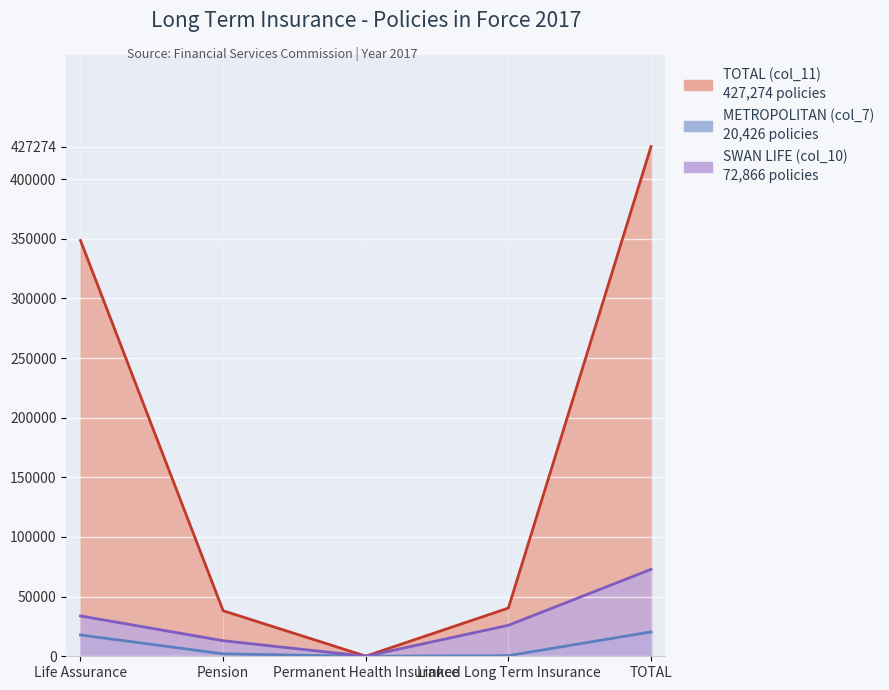

Which series changed the most between Linked Long Term Insurance and TOTAL?

TOTAL (col_11)